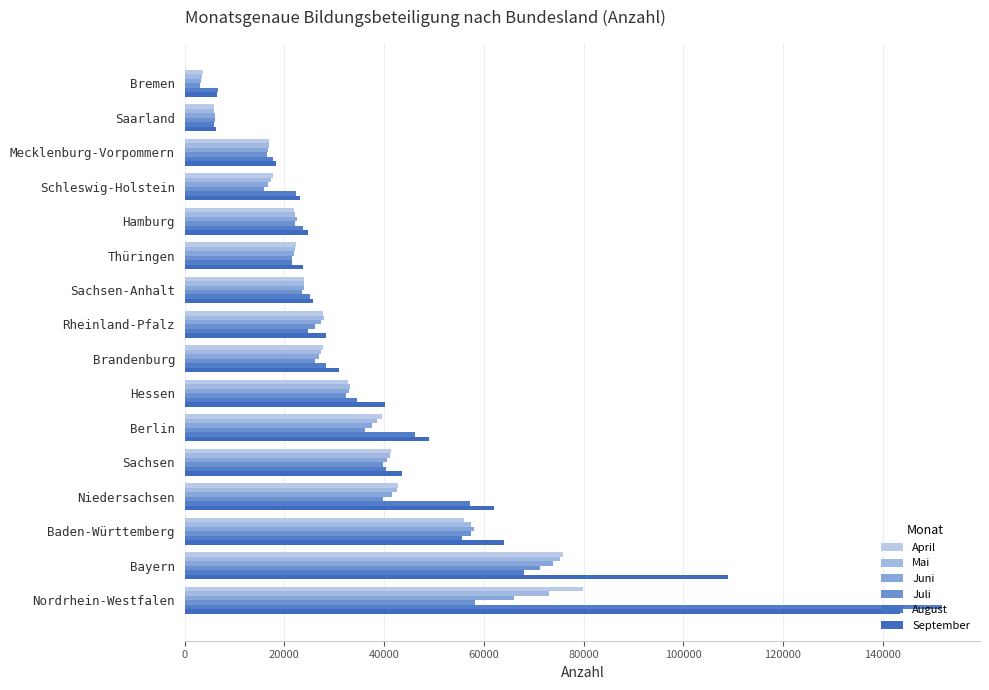

Reading left to right, what are all the values shown in this chart?

April: 79968	75967	56102	42879	41402	39492	32791	27837	27690	23881	22287	21861	17629	16955	5819	3569
Mai: 73101	75360	57334	42528	41123	38578	33071	27387	27935	23940	22127	22149	17261	16879	5931	3414
Juni: 66077	73885	57963	41564	40607	37644	33050	27020	27372	23830	21878	22434	16702	16666	6020	3269
Juli: 58296	71320	57369	39757	39772	36169	32409	26122	26164	23517	21440	22118	15863	16427	6031	3099
August: 151938	68008	55538	57151	40467	46233	34488	28438	24683	25095	21614	23754	22361	17723	5955	6689
September: 143437	108994	64120	62118	43682	48987	40095	30862	28434	25816	23633	24808	23043	18374	6349	6495